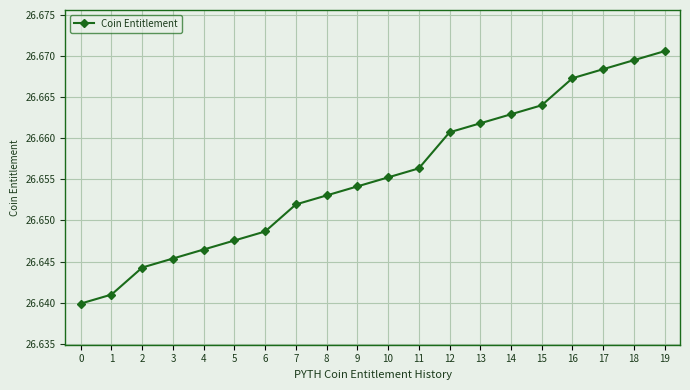

Count the number of categories in the chart.

20